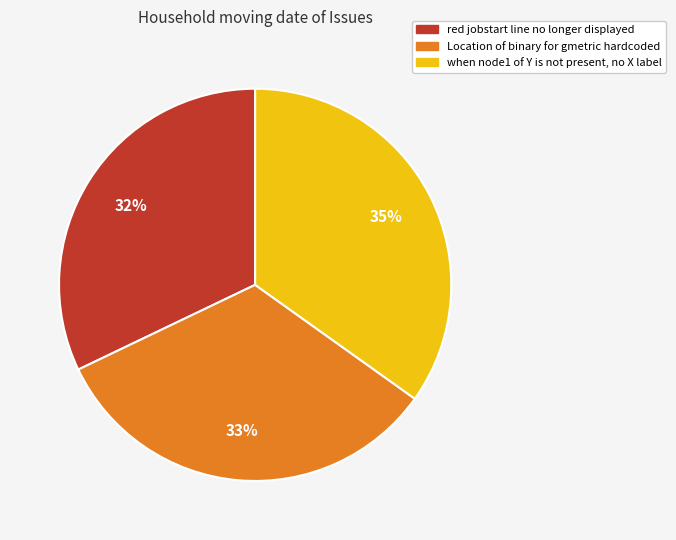

Count the number of slices in the pie.

3